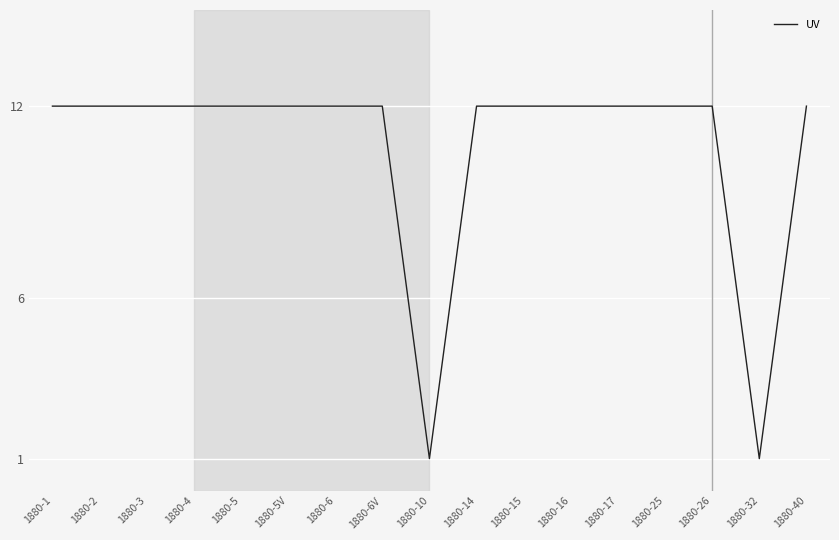

The chart shows a value of 6 at 1880-16. True or false?

False